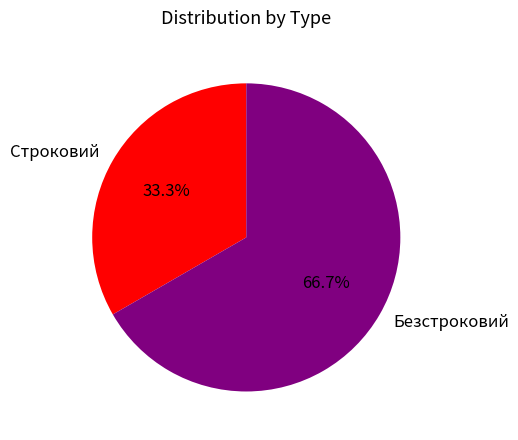

Is there any slice that represents more than half of the pie?

Yes